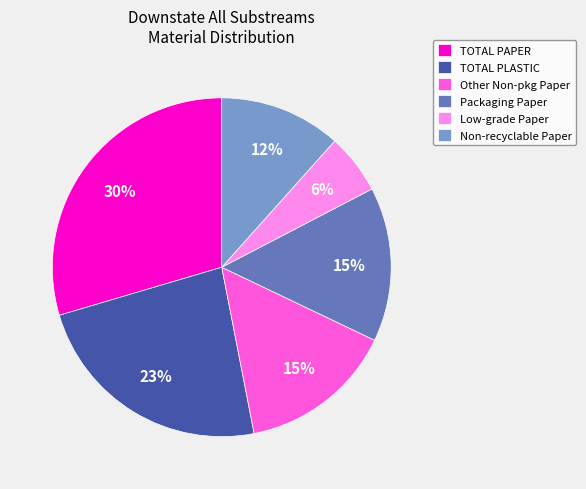

To the nearest percent, what portion does Packaging Paper represent?

15%